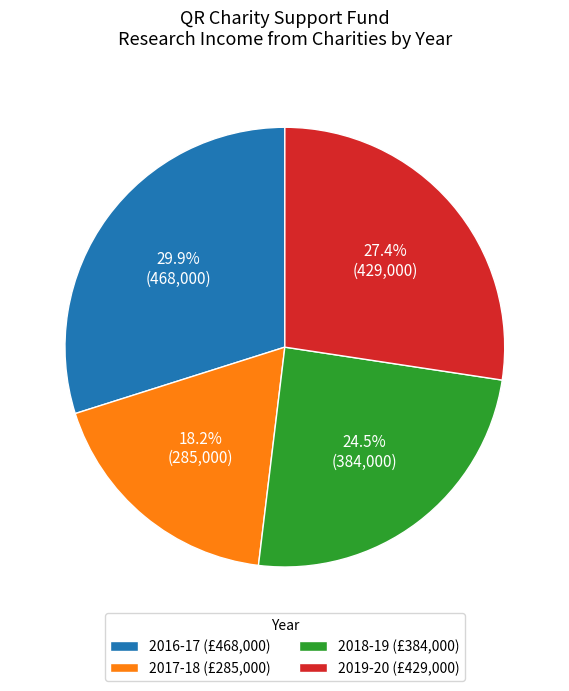

Does 2017-18 represent more than half of the total?

No